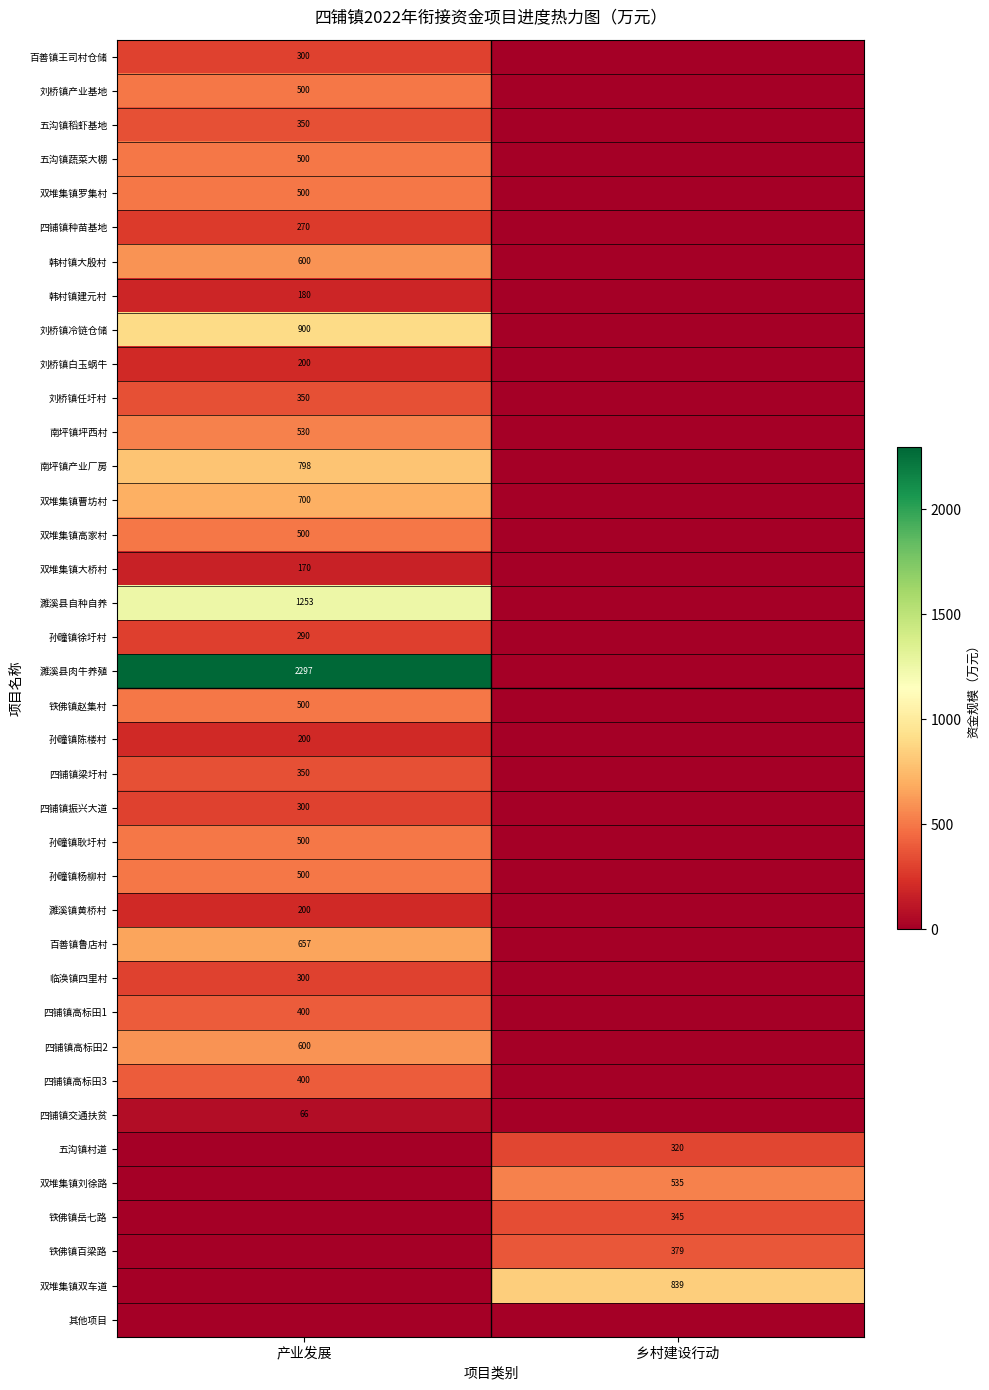

The 百善镇鲁店村 series shows 1036 at 产业发展. True or false?

False